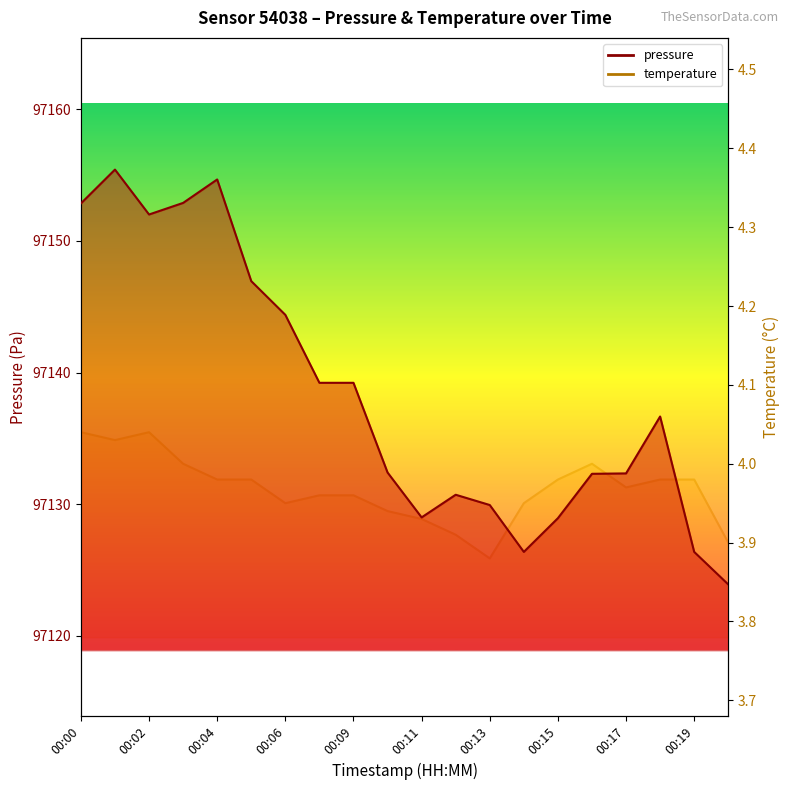

At which category is the sum across all series the highest?

00:01